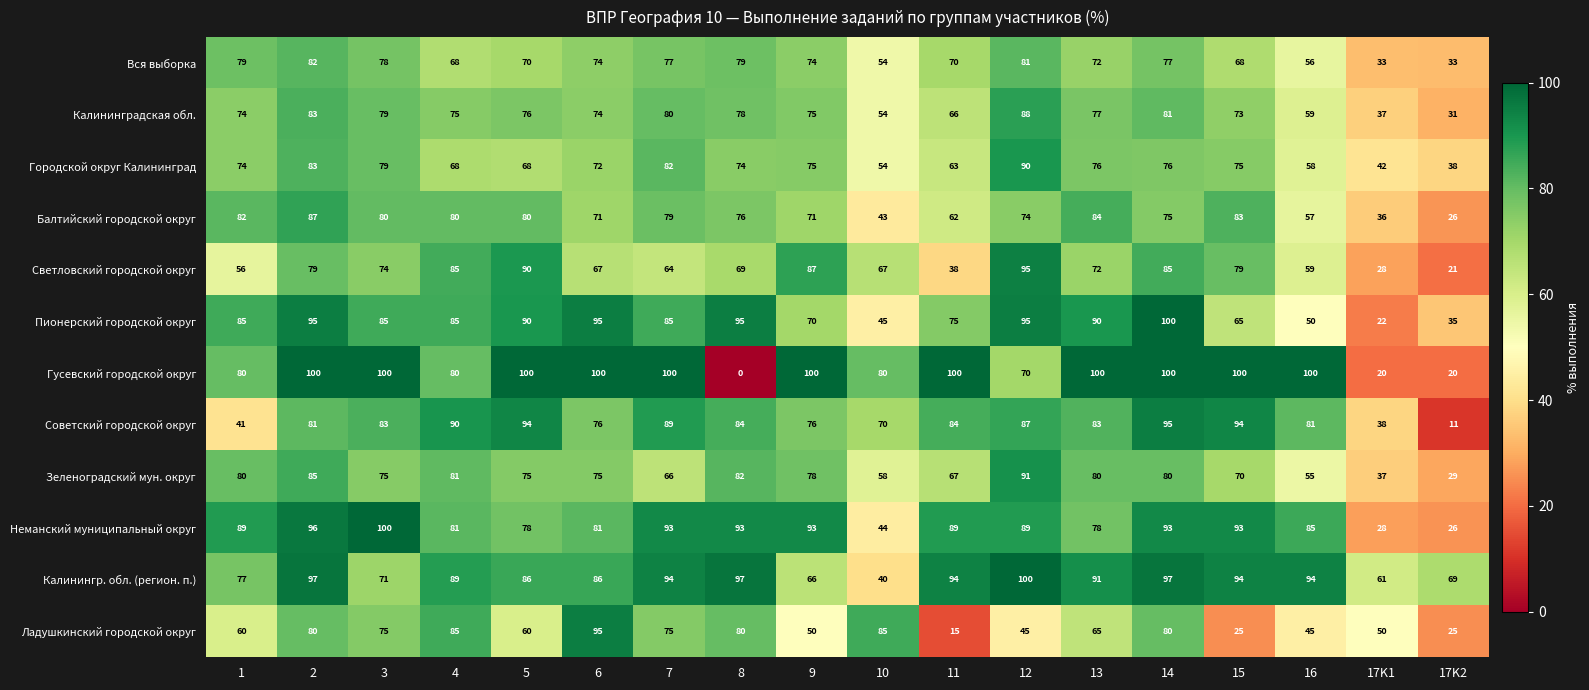

At which category does the chart reach its minimum across all series?

8